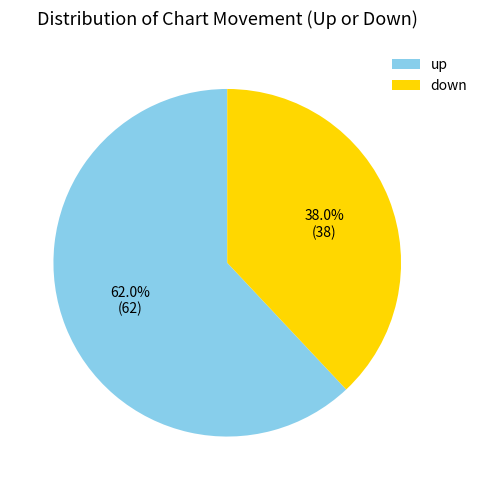

What percentage is NOT represented by down?

62.0%